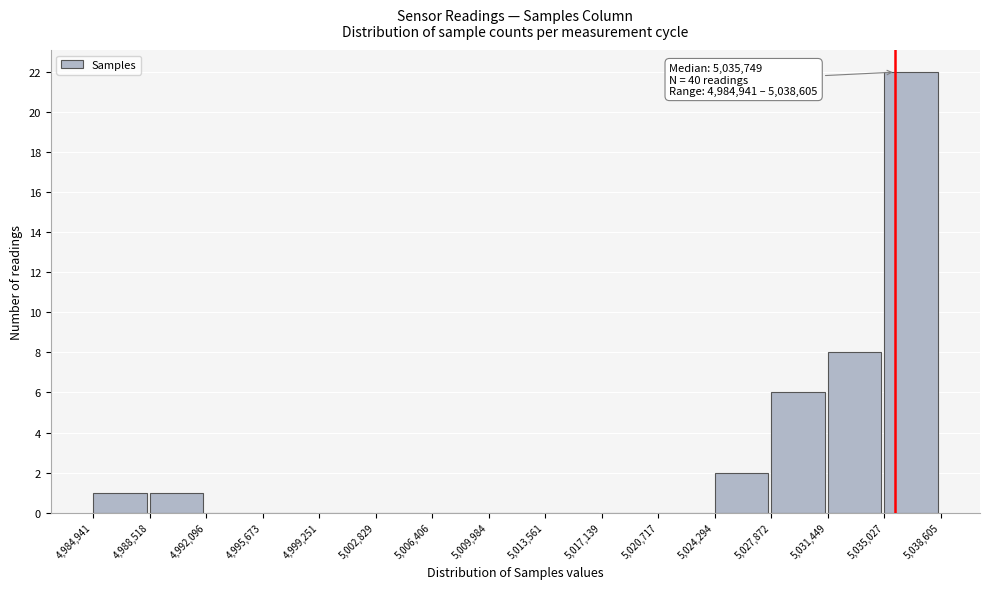

Over which range of the x-axis is the bar tallest?

5,035,027 to 5,038,605